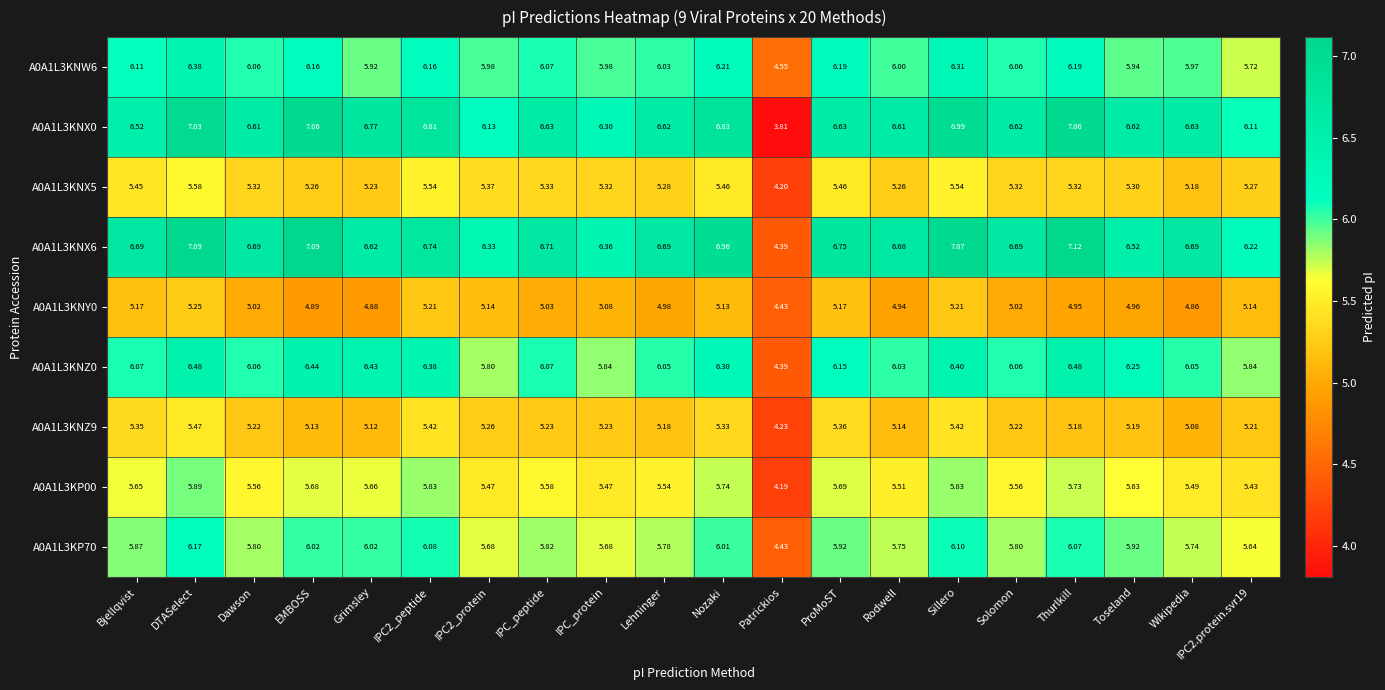

Where does the A0A1L3KNX0 series first go above 6?

Bjellqvist